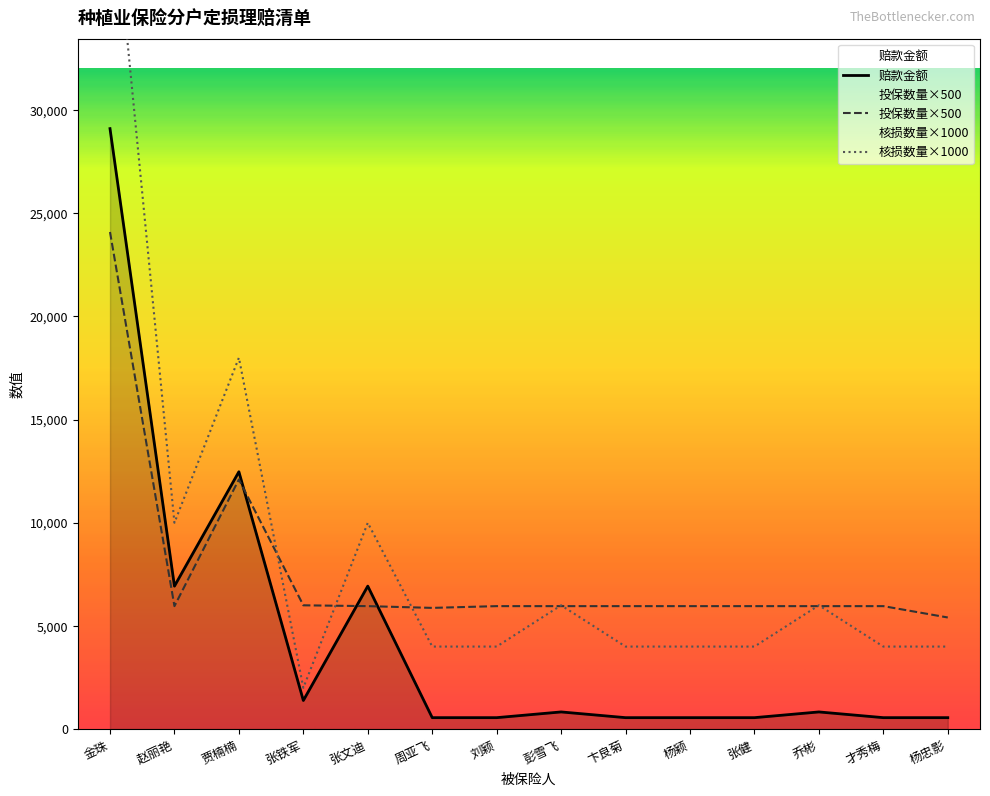

Between 卞良菊 and 杨颖, which series saw the biggest shift?

投保数量